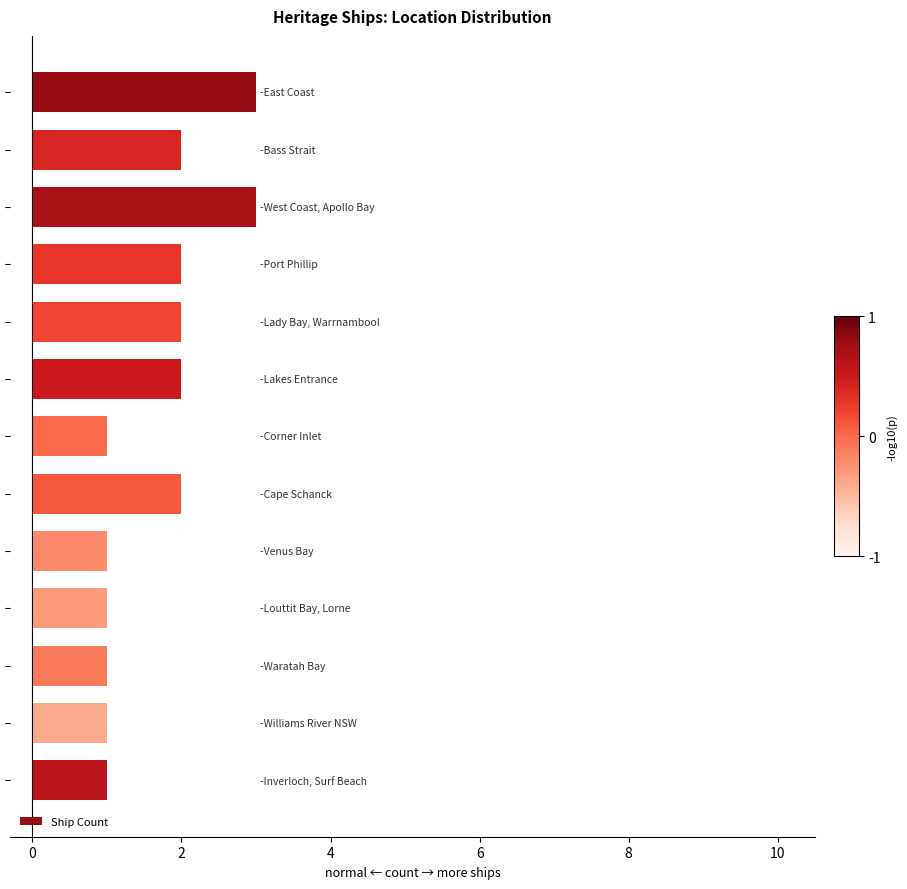

What is the greatest value displayed?

3